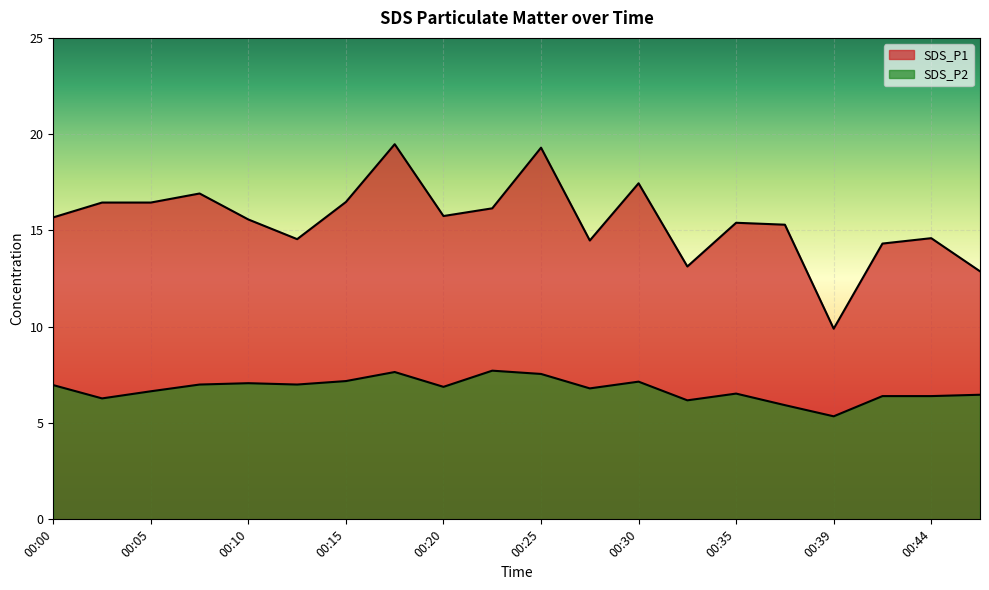

Reading right to left, transcribe all the data shown in this chart.

SDS_P1: 12.9	14.6	14.3	9.9	15.3	15.4	13.1	17.4	14.5	19.3	16.1	15.8	19.5	16.5	14.6	15.6	16.9	16.4	16.4	15.7
SDS_P2: 6.5	6.4	6.4	5.3	5.9	6.5	6.2	7.2	6.8	7.5	7.7	6.9	7.7	7.2	7.0	7.1	7.0	6.7	6.3	7.0